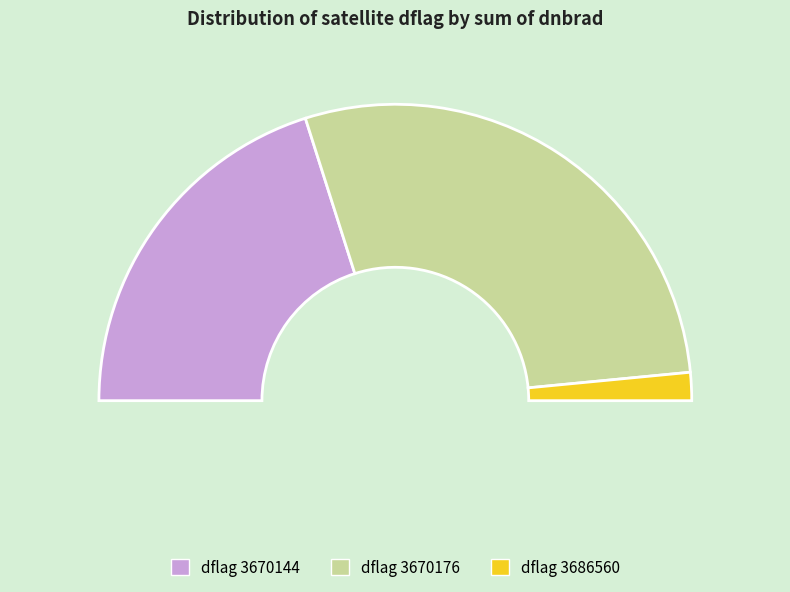

Which has a higher value, 3670144 or 3670176?

3670176